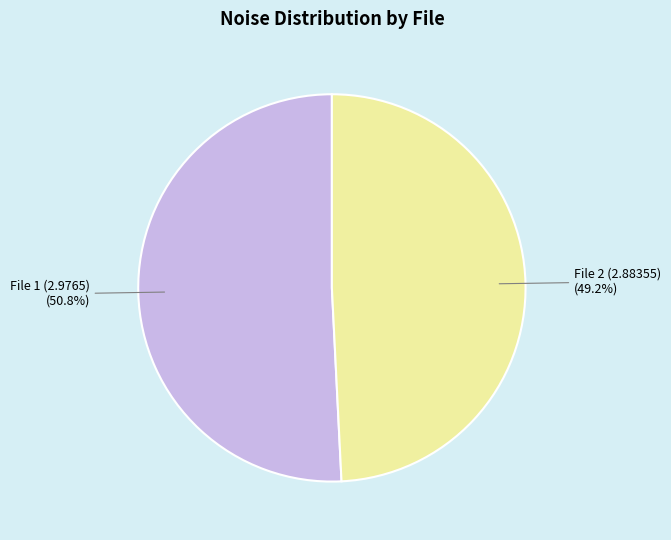

Which category has the smallest portion of the pie?

File 2 (2.88355)